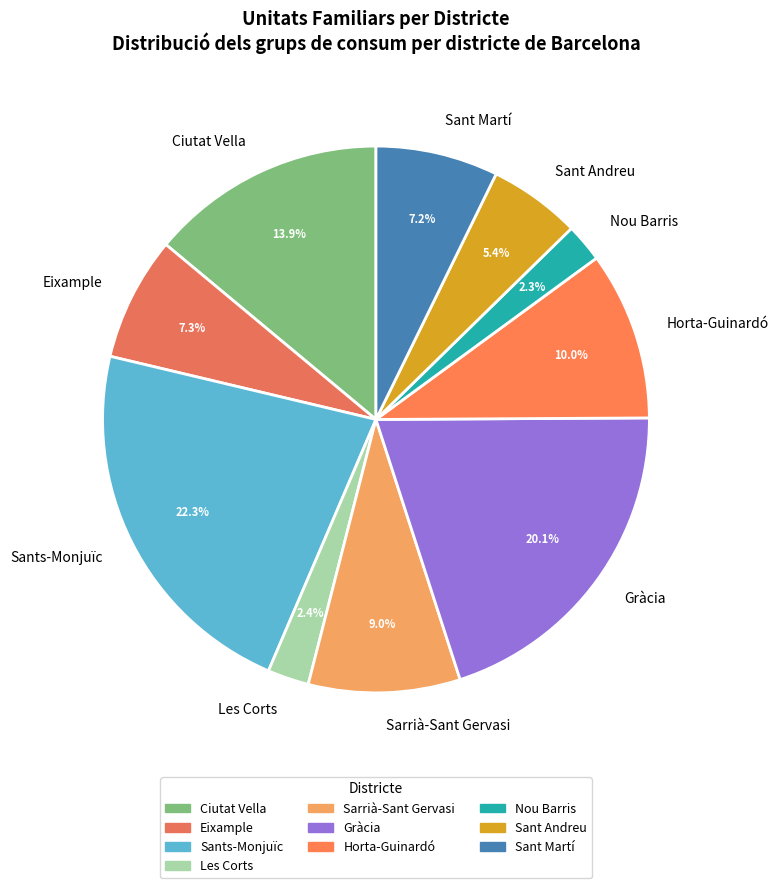

Which category has the biggest portion of the pie?

Sants-Monjuïc